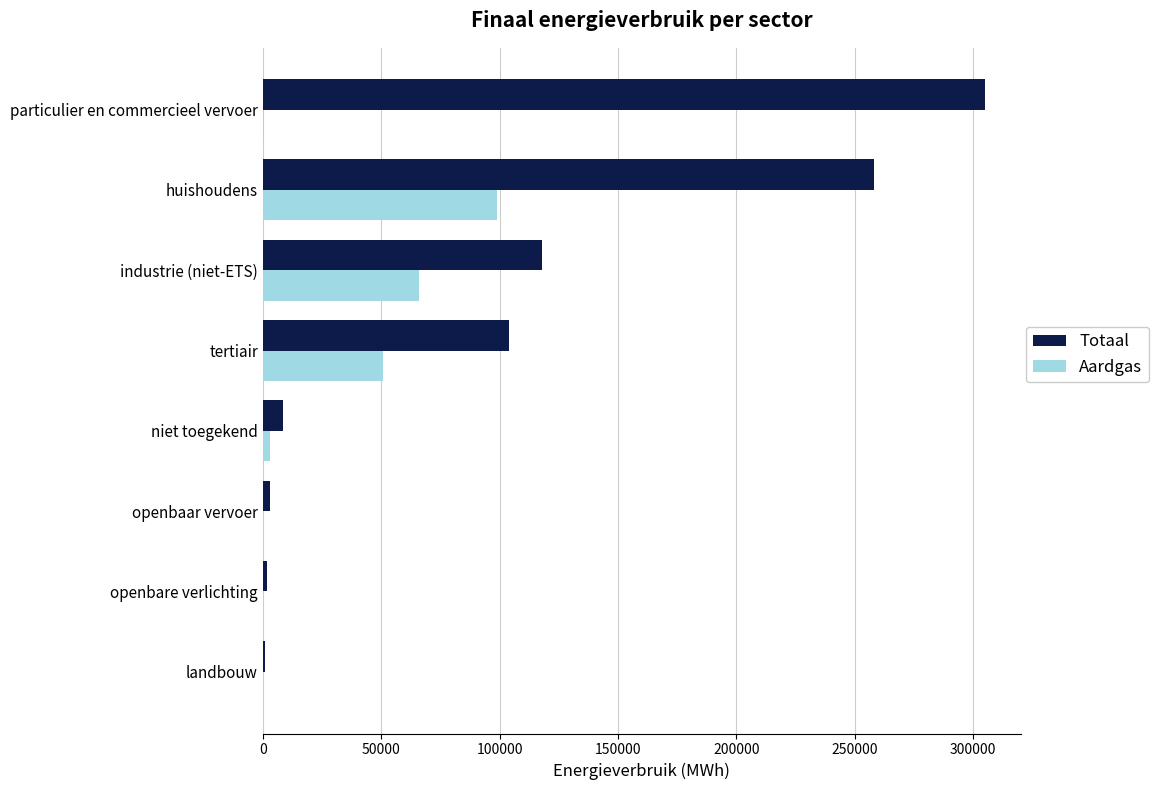

Where is Totaal nearest to the value 152986?

industrie (niet-ETS)